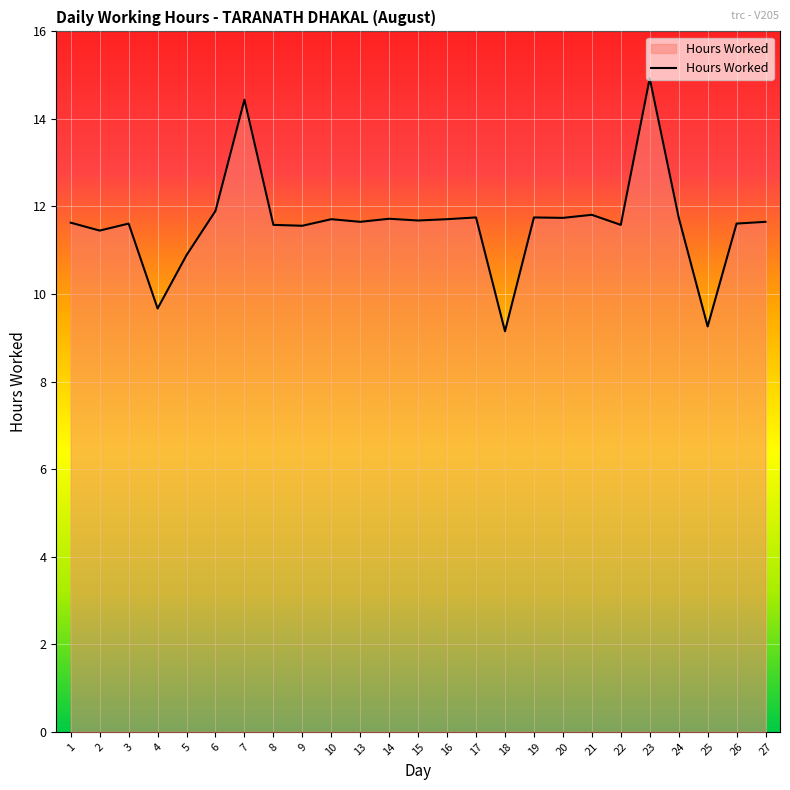

At which category does the chart reach its peak across all series?

23